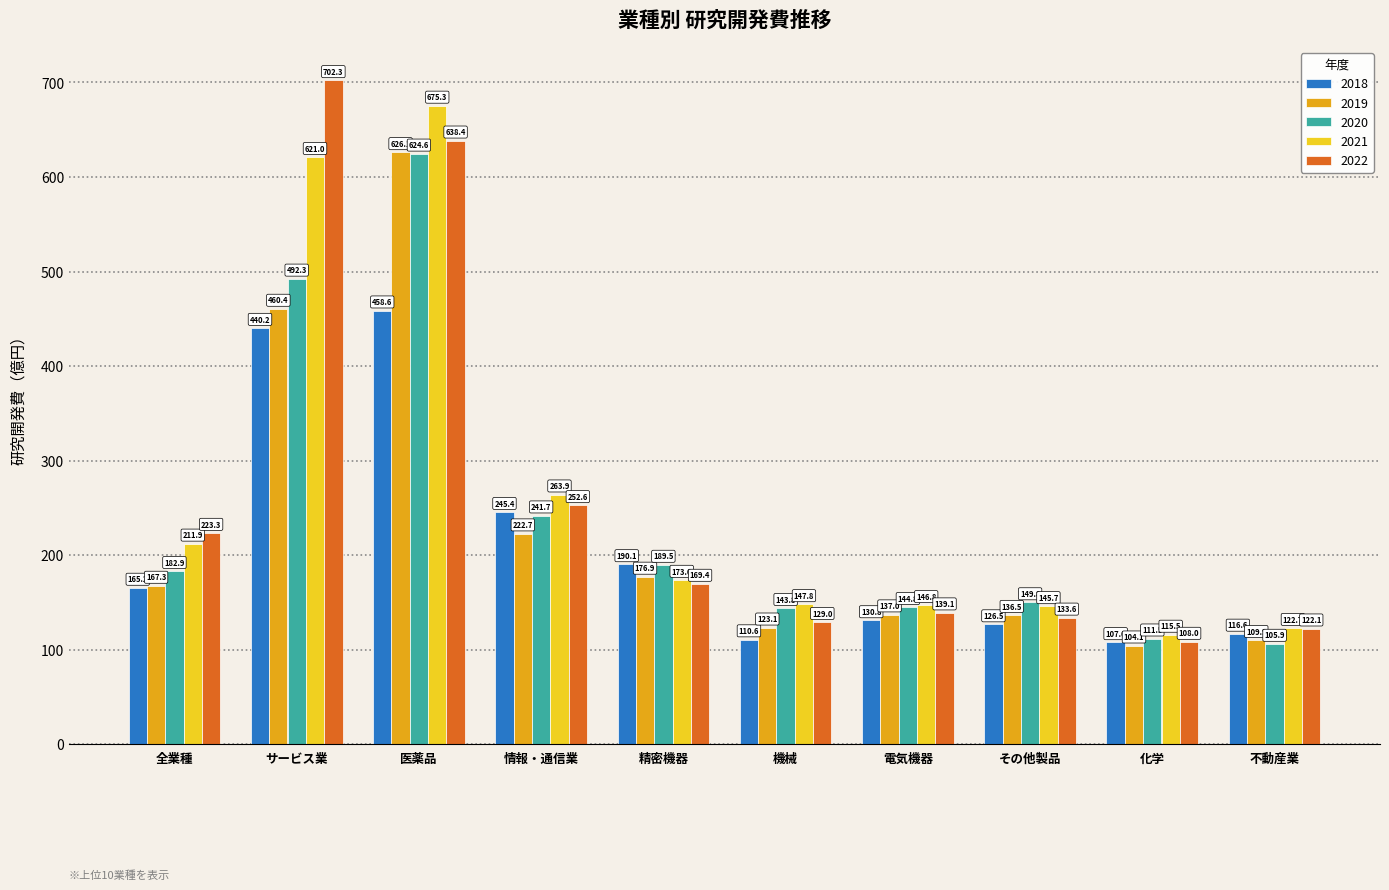

What position from the right is 全業種?

10